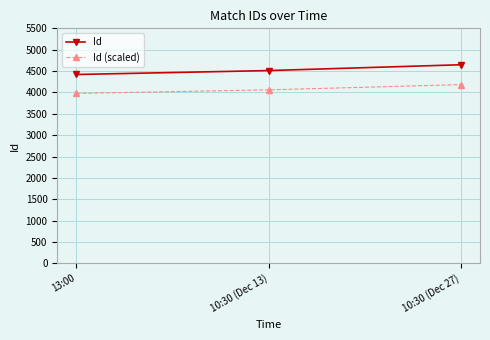

What is the difference between the maximum and minimum values in the Id (scaled) series?

205.2